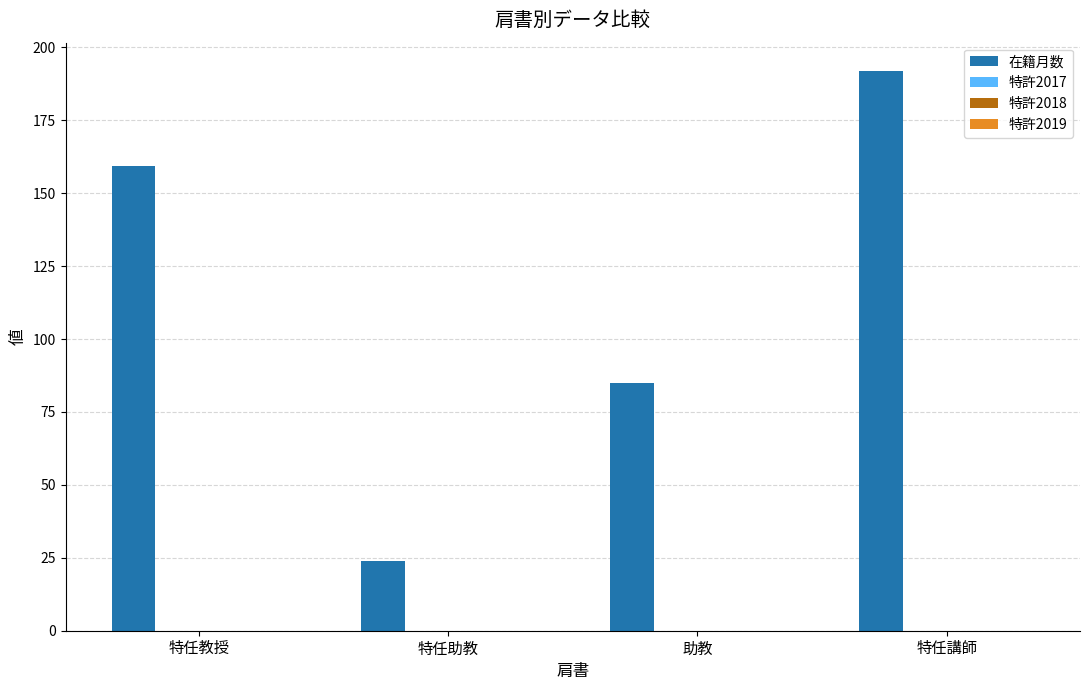

What is the difference between the maximum and minimum values?

168.0